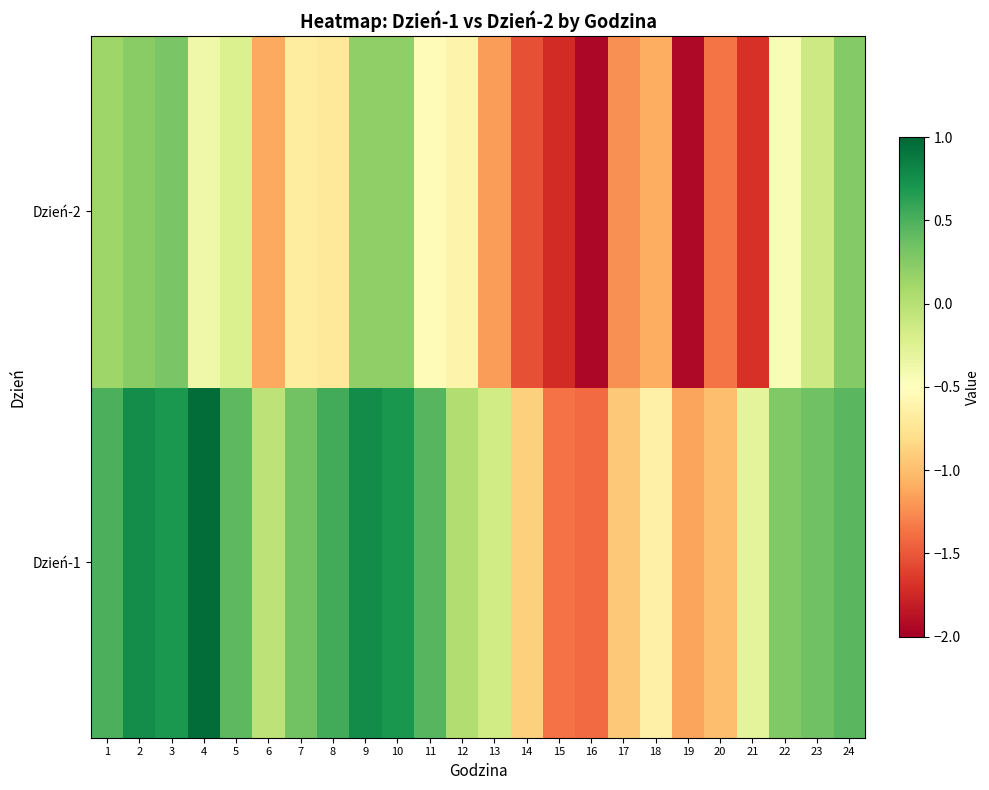

How many distinct data groups are displayed?

2